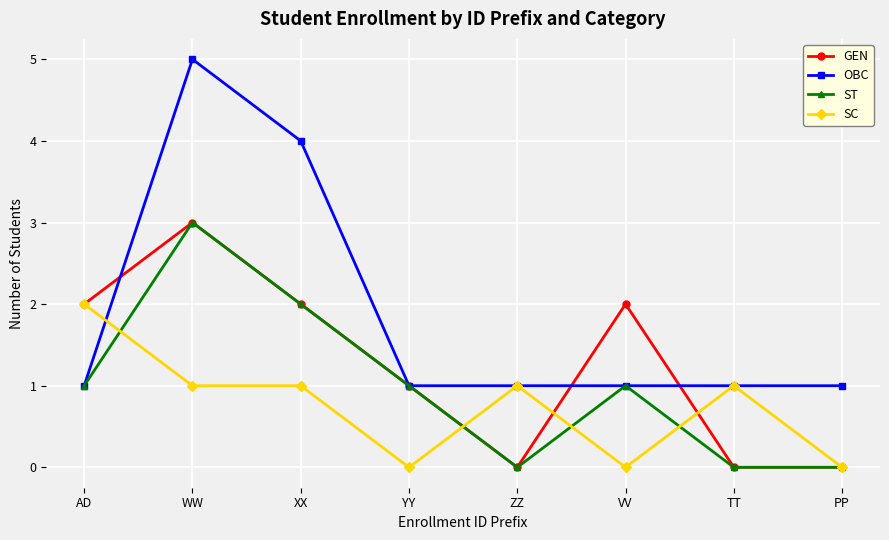

What is the total value across all series at VV?

4